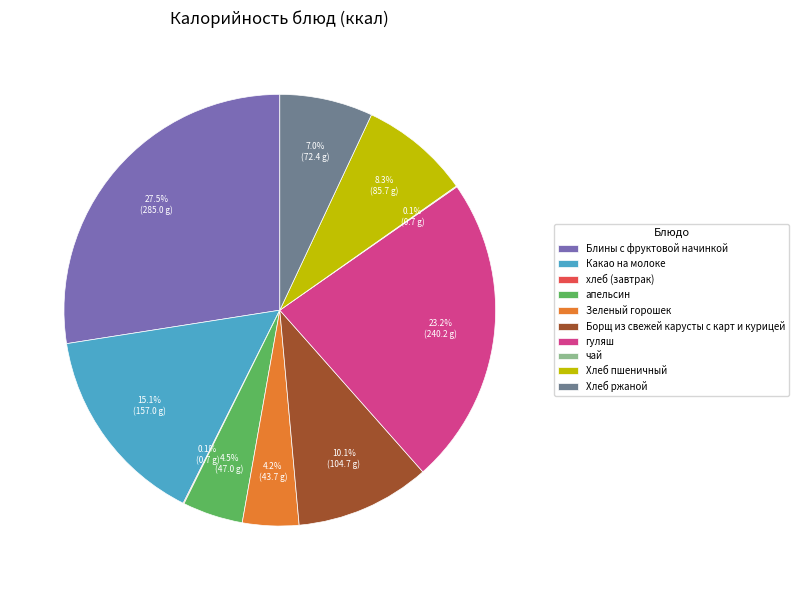

What percentage is the Хлеб пшеничный slice, to the nearest percent?

8%